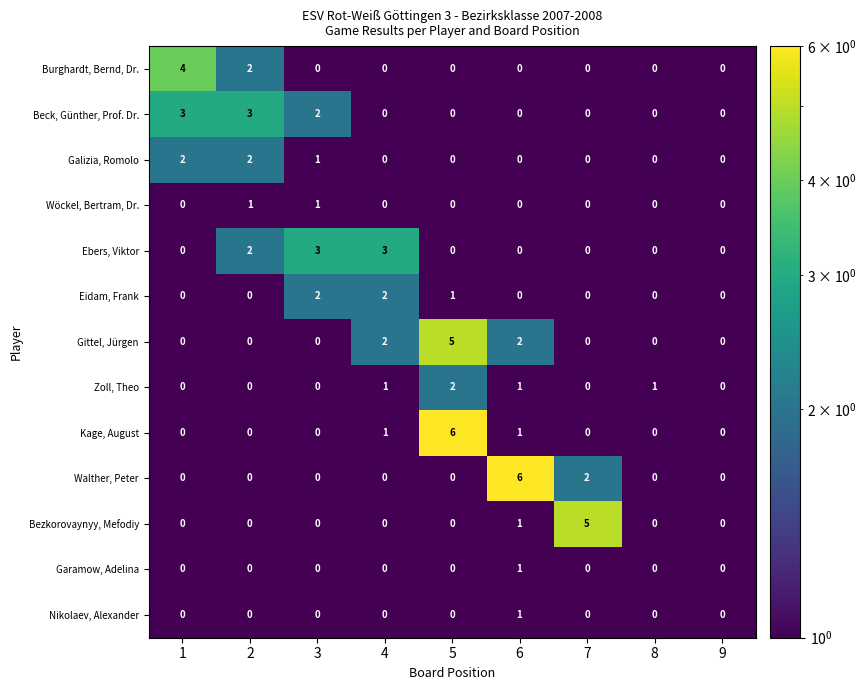

At which category is the sum across all series the highest?

5